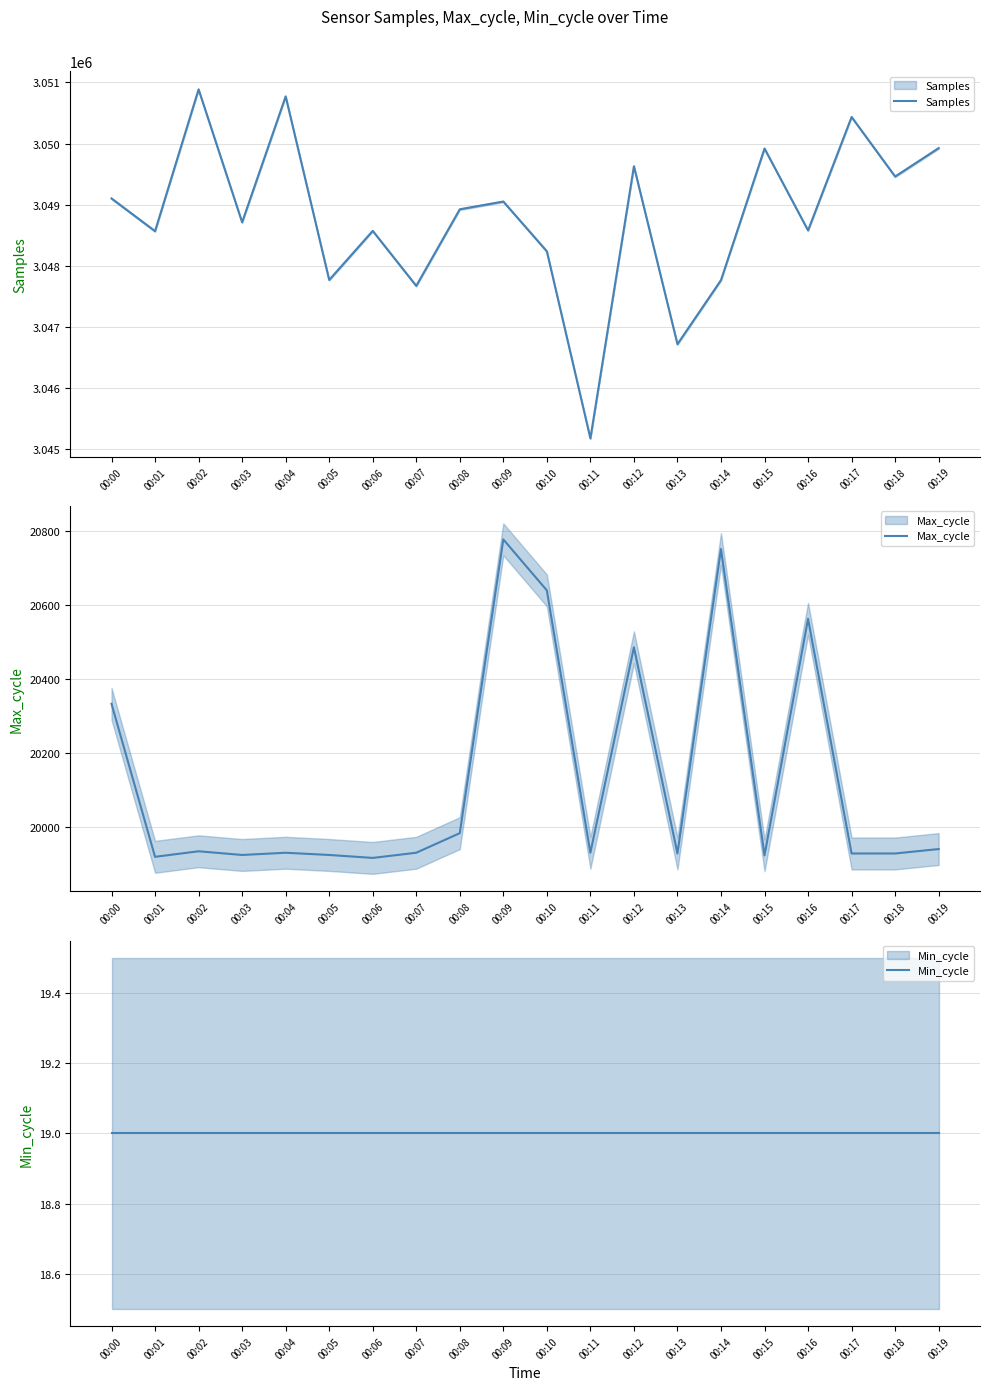

Is the value of Min_cycle at 00:14 greater than the value of Samples at 00:14?

No